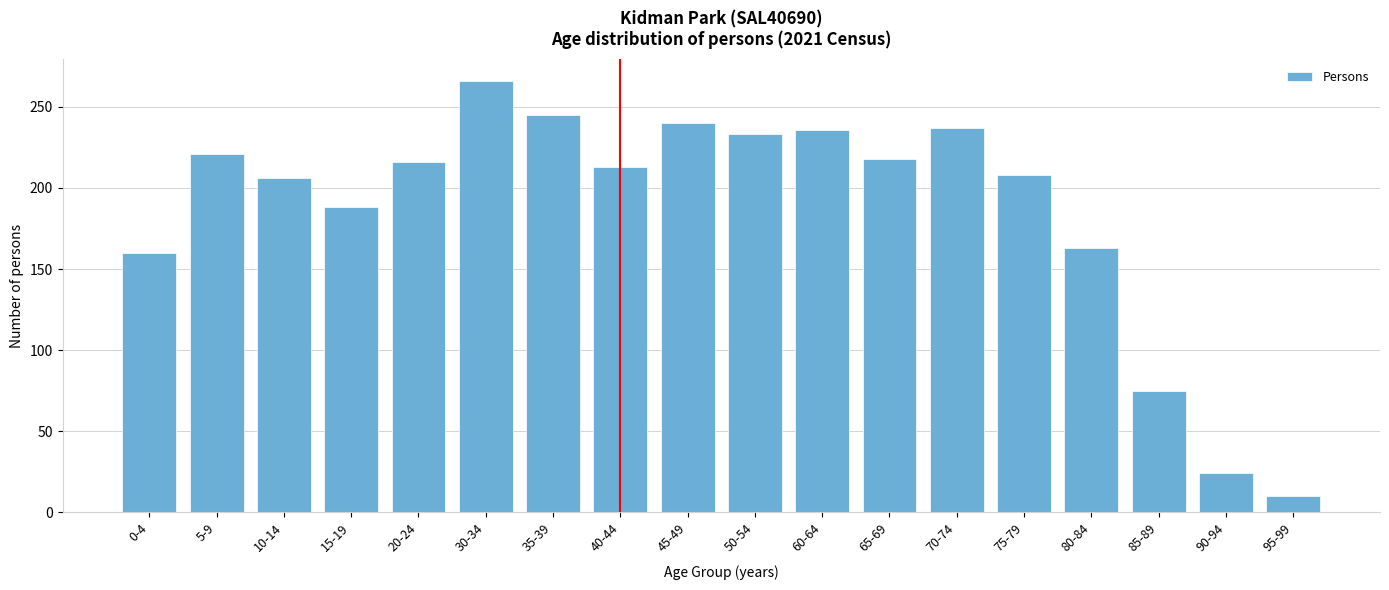

What is the average value?

187